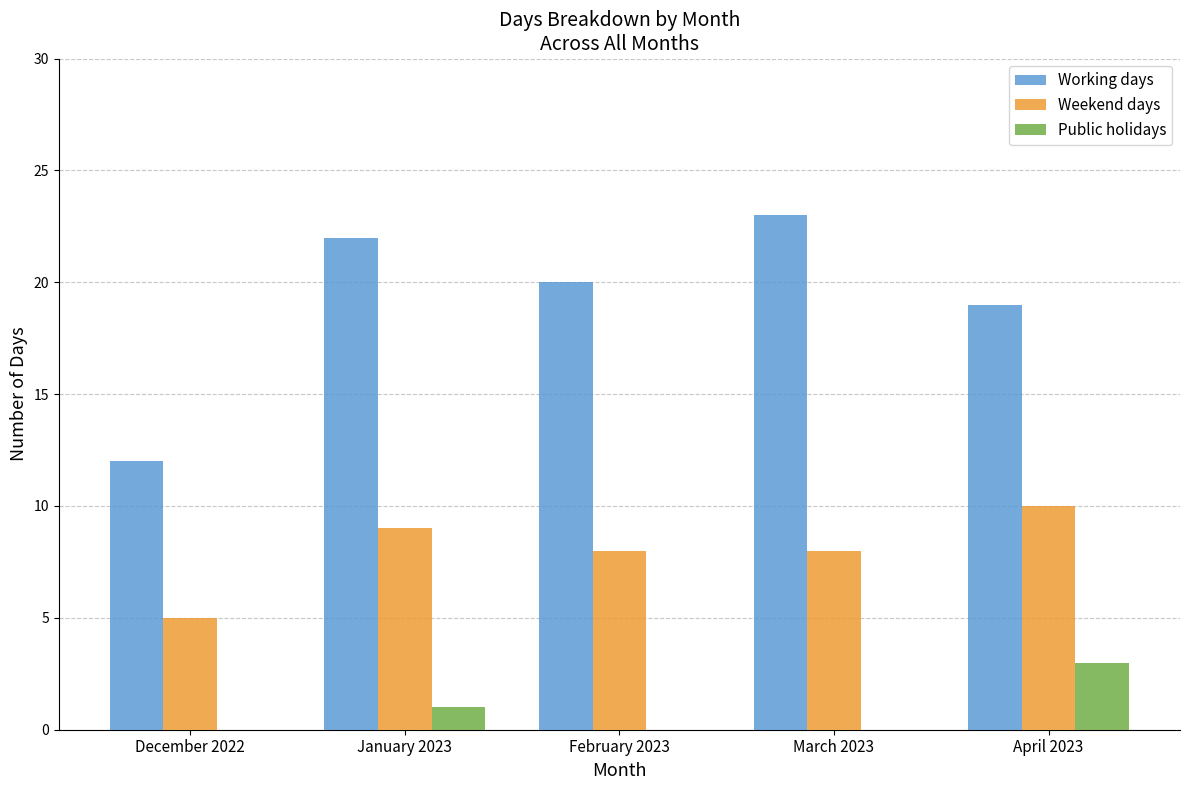

Count the number of data series in this chart.

3